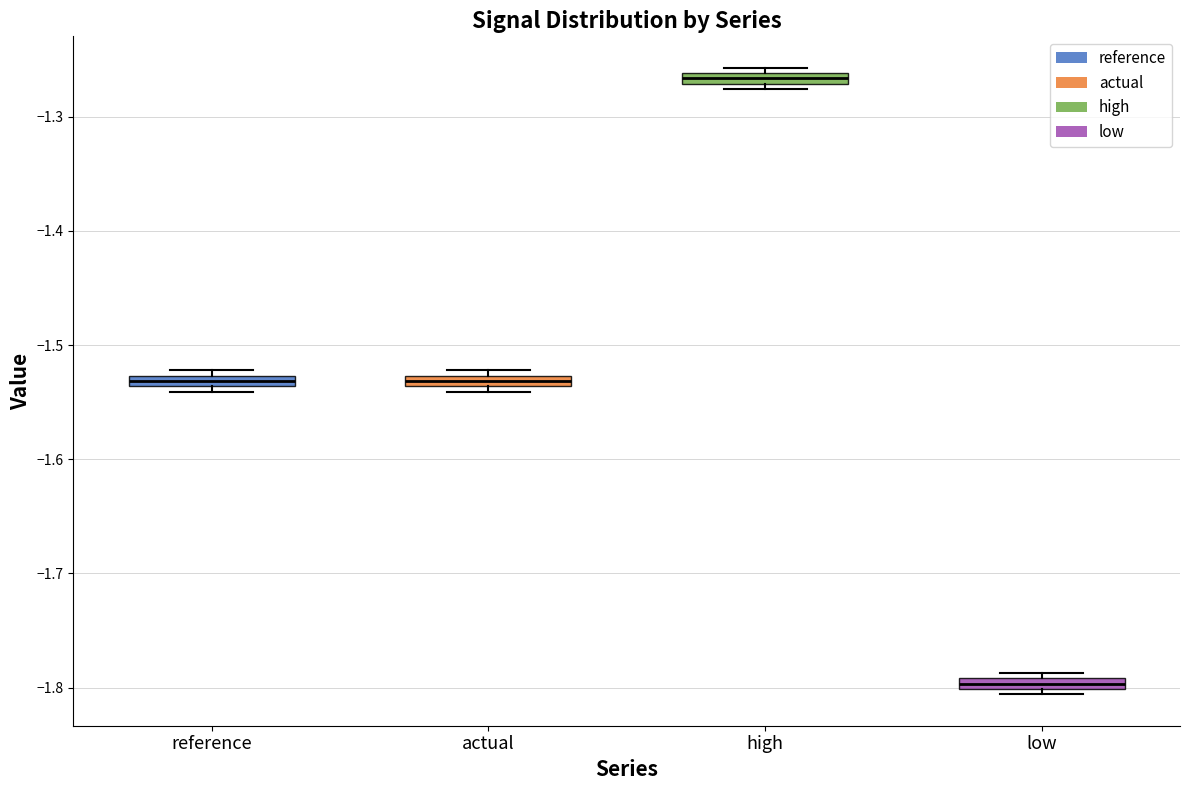

Which box's median line is the lowest?

low